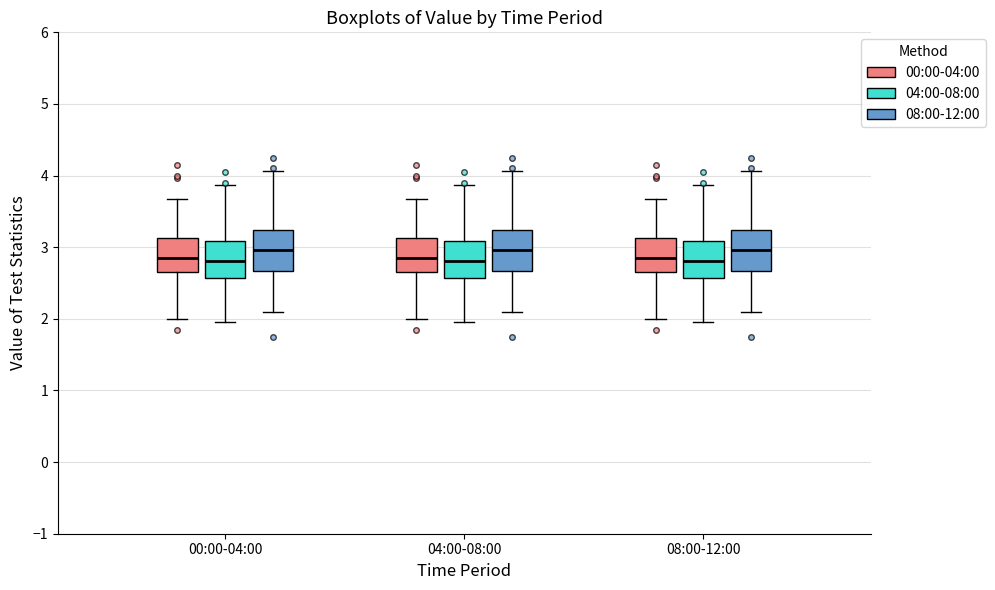

Reading left to right, read every box against the y-axis: the position of its median line, the range the box covers, and the ends of its whiskers. The values are not printed on the chart, so give them approximately, as read against the axis.

00:00-04:00 (00:00-04:00): median 2.9, box 2.7 to 3.1, whiskers 2.0 to 3.7
00:00-04:00 (04:00-08:00): median 2.8, box 2.6 to 3.1, whiskers 2.0 to 3.9
00:00-04:00 (08:00-12:00): median 3.0, box 2.7 to 3.2, whiskers 2.1 to 4.1
04:00-08:00 (00:00-04:00): median 2.9, box 2.7 to 3.1, whiskers 2.0 to 3.7
04:00-08:00 (04:00-08:00): median 2.8, box 2.6 to 3.1, whiskers 2.0 to 3.9
04:00-08:00 (08:00-12:00): median 3.0, box 2.7 to 3.2, whiskers 2.1 to 4.1
08:00-12:00 (00:00-04:00): median 2.9, box 2.7 to 3.1, whiskers 2.0 to 3.7
08:00-12:00 (04:00-08:00): median 2.8, box 2.6 to 3.1, whiskers 2.0 to 3.9
08:00-12:00 (08:00-12:00): median 3.0, box 2.7 to 3.2, whiskers 2.1 to 4.1